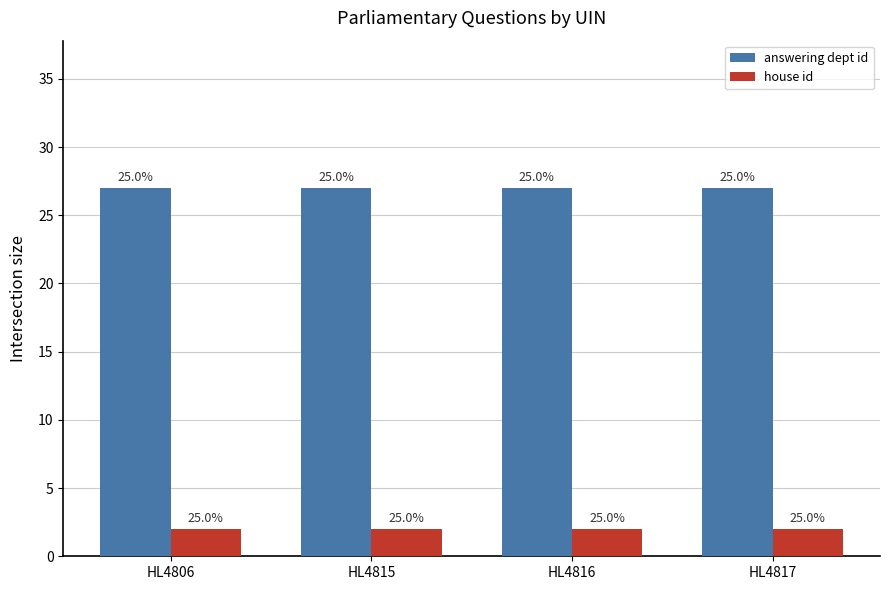

At which label is answering dept id closest to 27?

HL4806